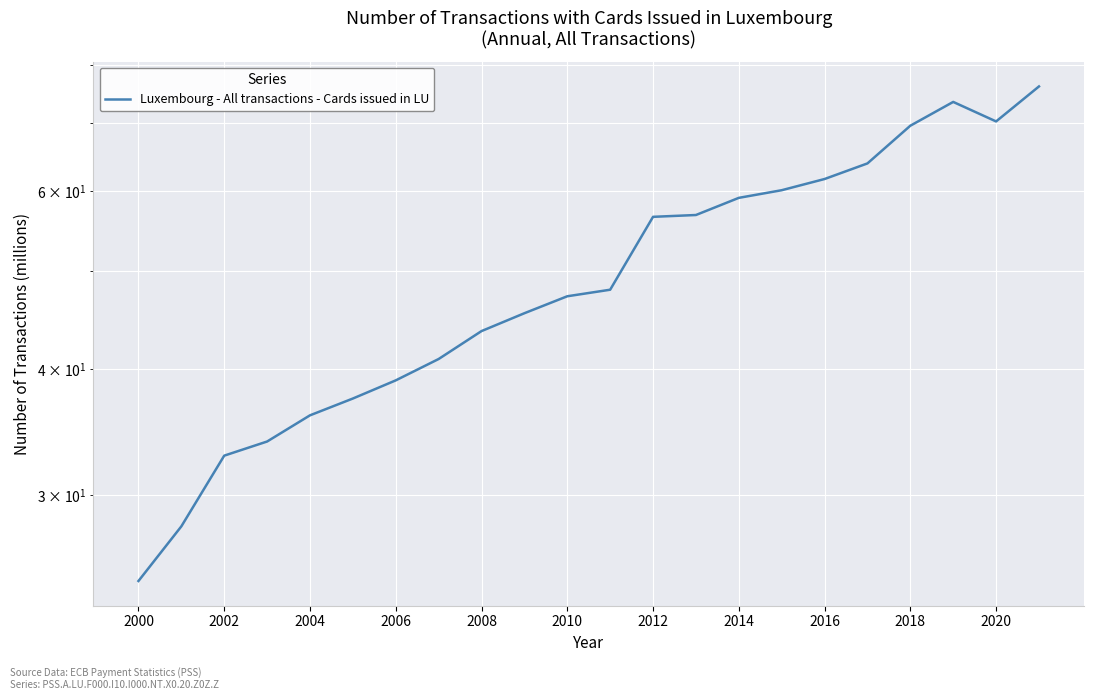

What is the value of the 13th point from the left?

56.6